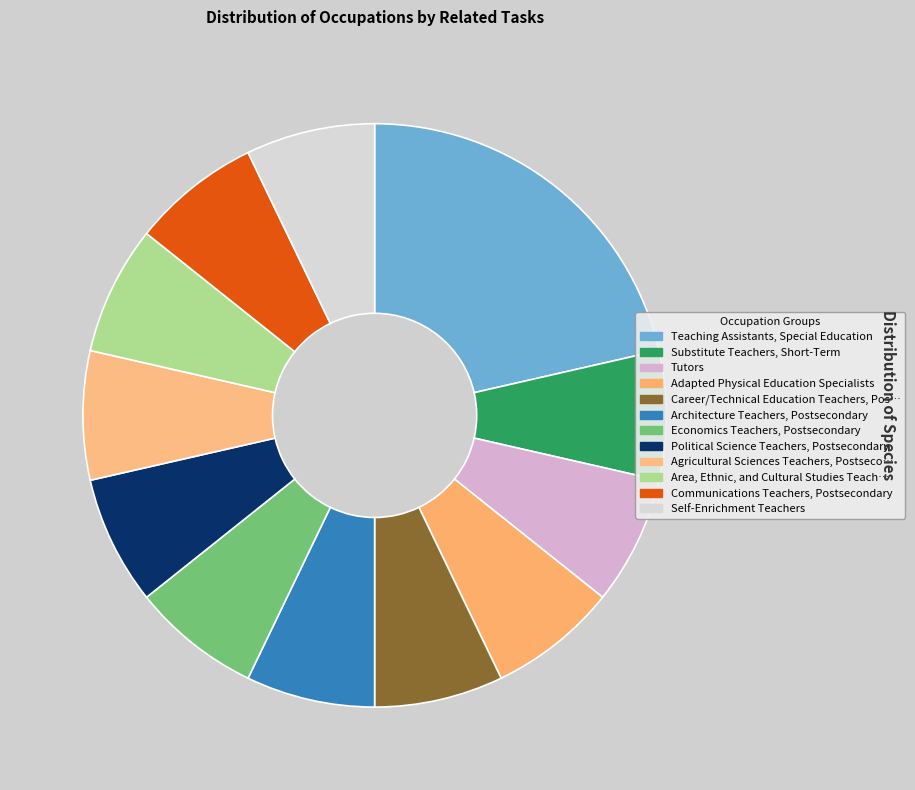

How many segments does this pie chart have?

12